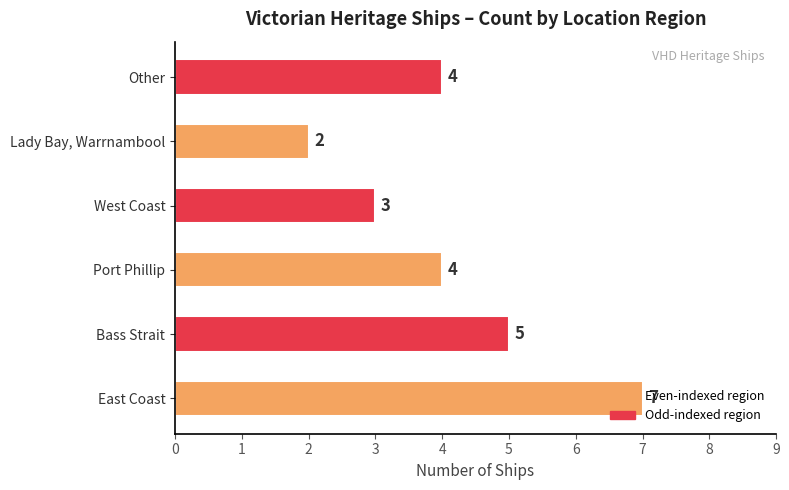

What is the greatest value displayed?

7